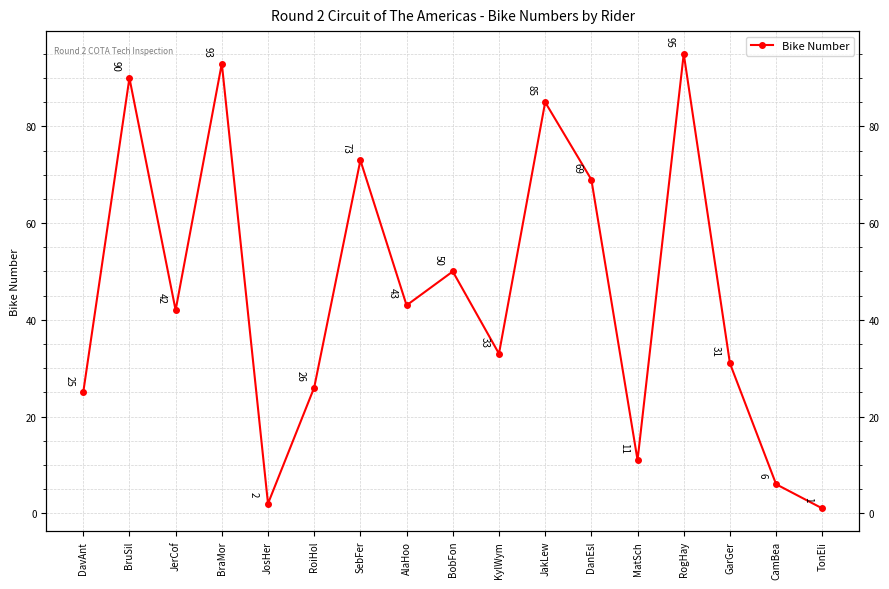

True or false: the data shows 69 at DanEsl.

True